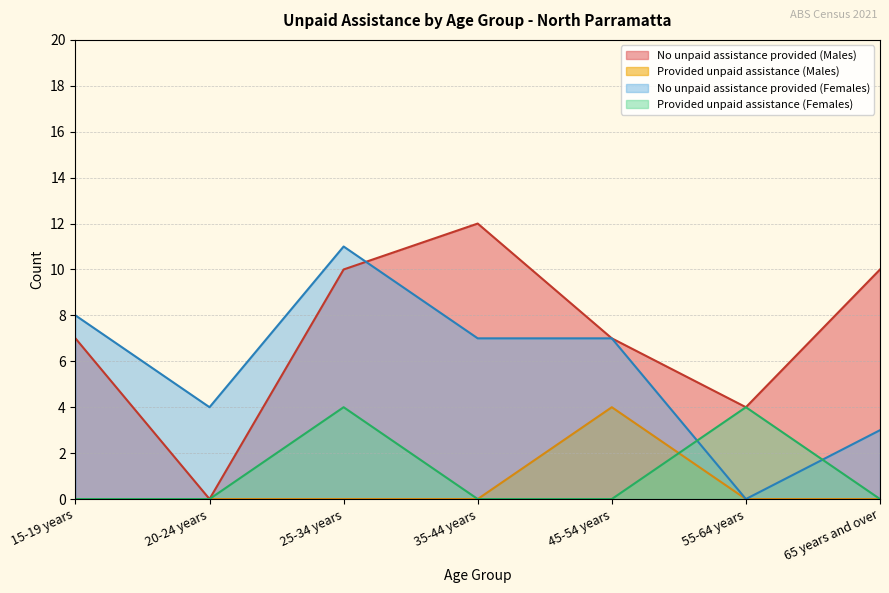

Where is Provided unpaid assistance (Males) nearest to the value 2?

15-19 years